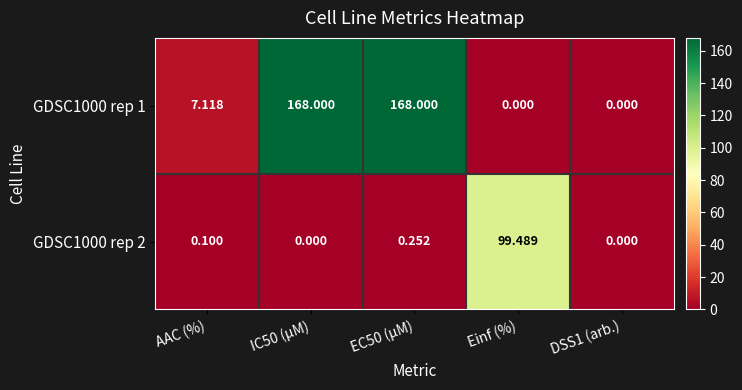

Where does the GDSC1000 rep 1 series first go above 7?

AAC (%)